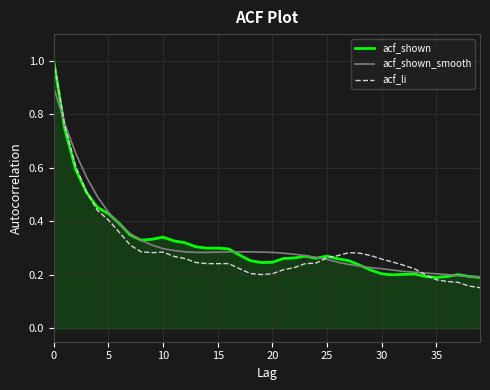

Which series has the widest spread of values?

acf_li